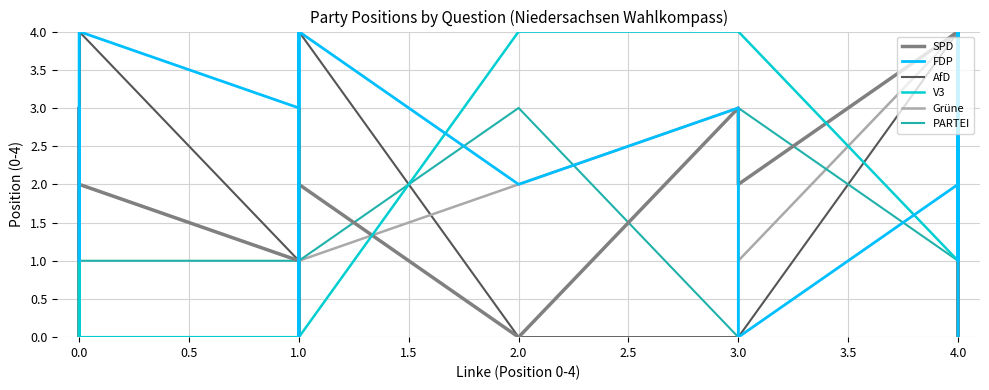

Reading left to right, list all the values displayed in this chart.

SPD: 1	1	0	2	0	1	3	2	3	2	1	3	0	0	2	0	3	2	4	0	4	3	1	0	4	2	4	3	3	4
FDP: 3	3	3	3	1	1	2	2	4	4	3	3	4	0	4	2	3	0	2	4	1	1	1	4	1	1	1	0	0	0
AfD: 4	4	1	3	3	4	4	4	3	4	1	4	0	0	4	0	0	0	4	0	1	0	1	0	0	0	4	0	2	0
V3: 4	0	1	0	1	0	0	2	0	0	0	1	3	4	0	4	4	4	1	3	4	4	4	4	4	2	4	3	4	2
Grüne: 1	0	1	1	0	0	1	0	0	2	1	1	1	3	1	2	3	1	4	4	4	4	4	4	4	1	2	3	4	3
PARTEI: 3	3	0	0	0	0	0	1	3	1	1	1	2	3	1	3	0	3	1	4	4	4	4	4	2	4	4	4	4	4